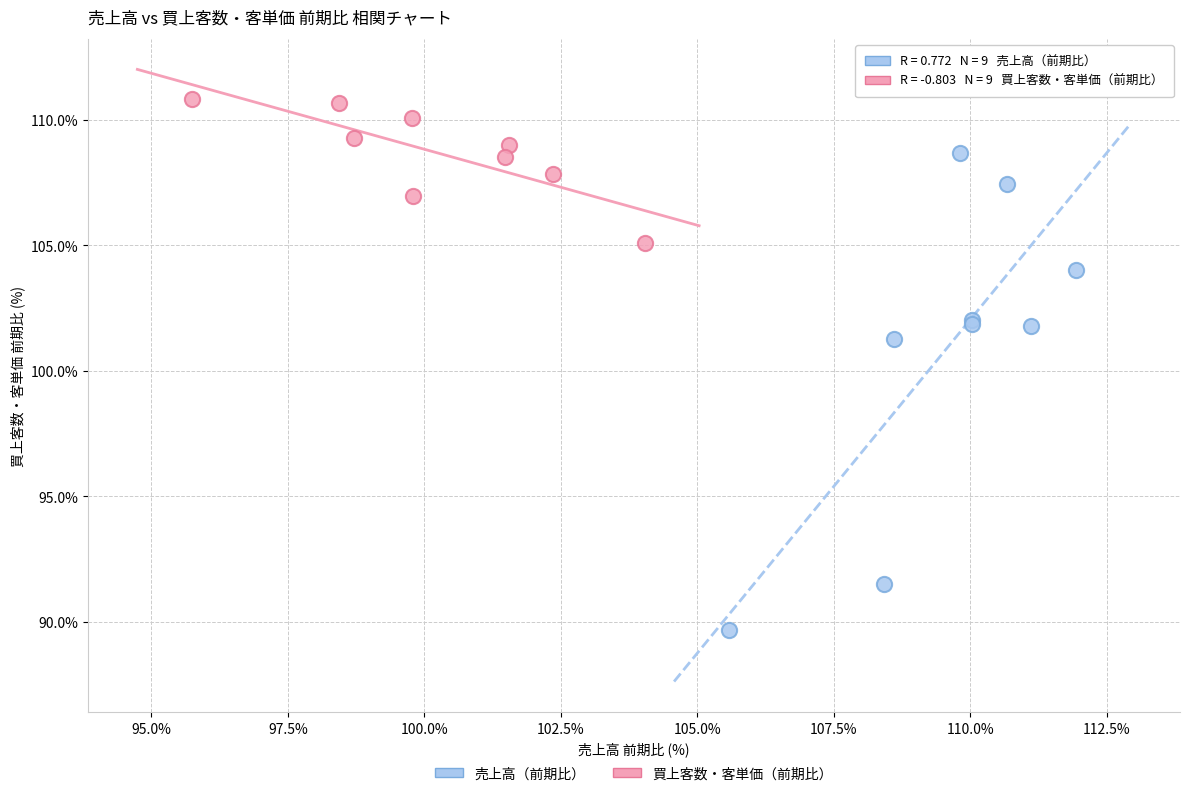

Which series reaches the minimum Y coordinate?

売上高（前期比）